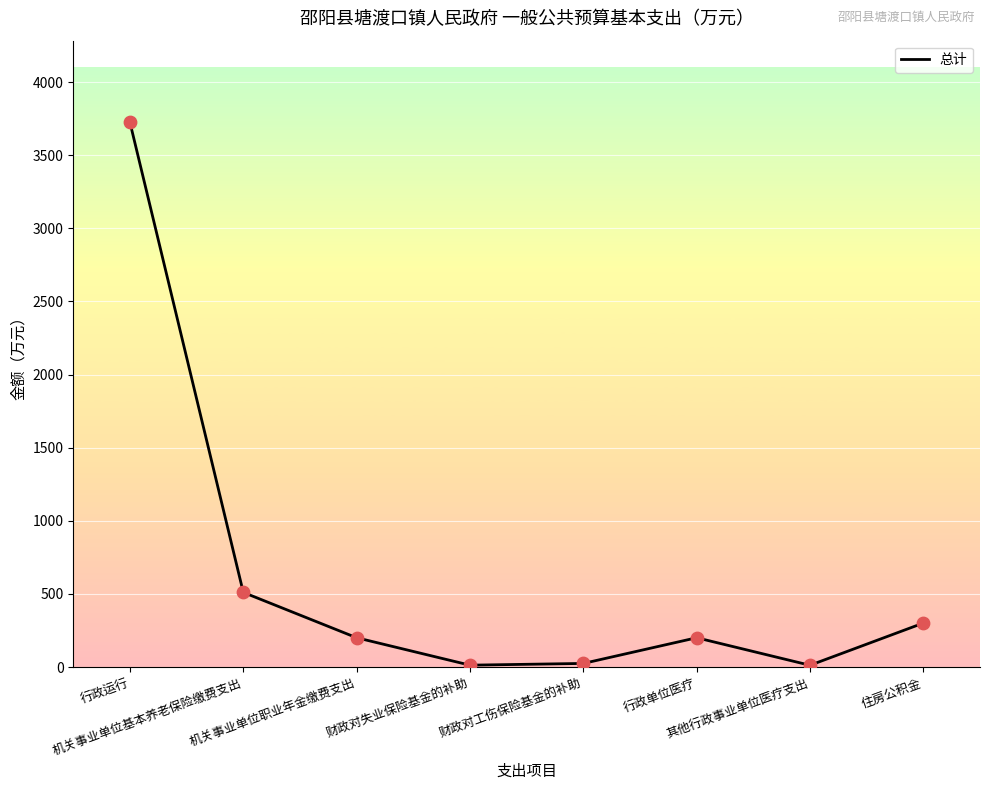

What is the change in value from 行政运行 to 机关事业单位职业年金缴费支出?

-3523.5